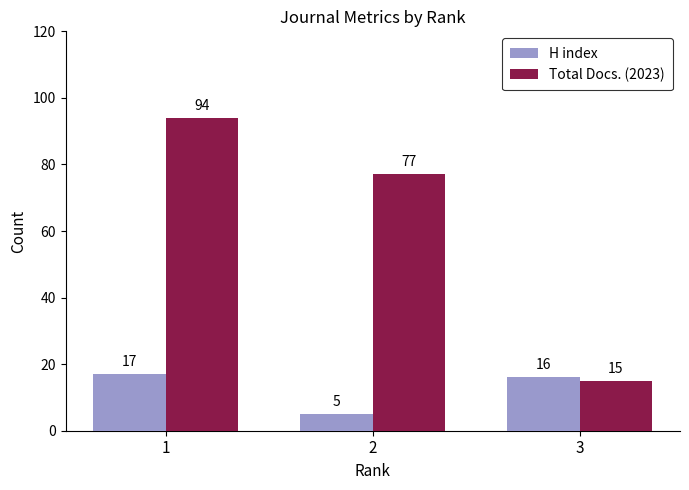

What is the highest value of the Total Docs. (2023) series?

94